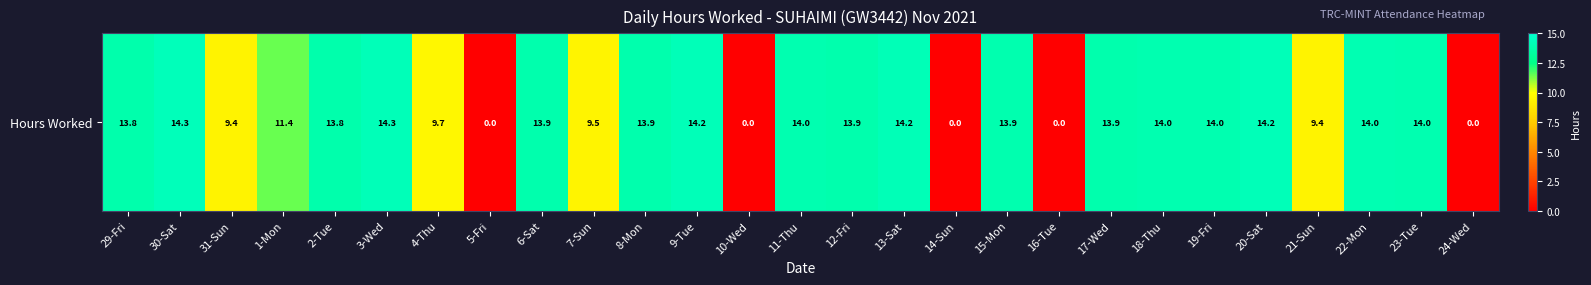

What is the greatest value displayed?

14.3